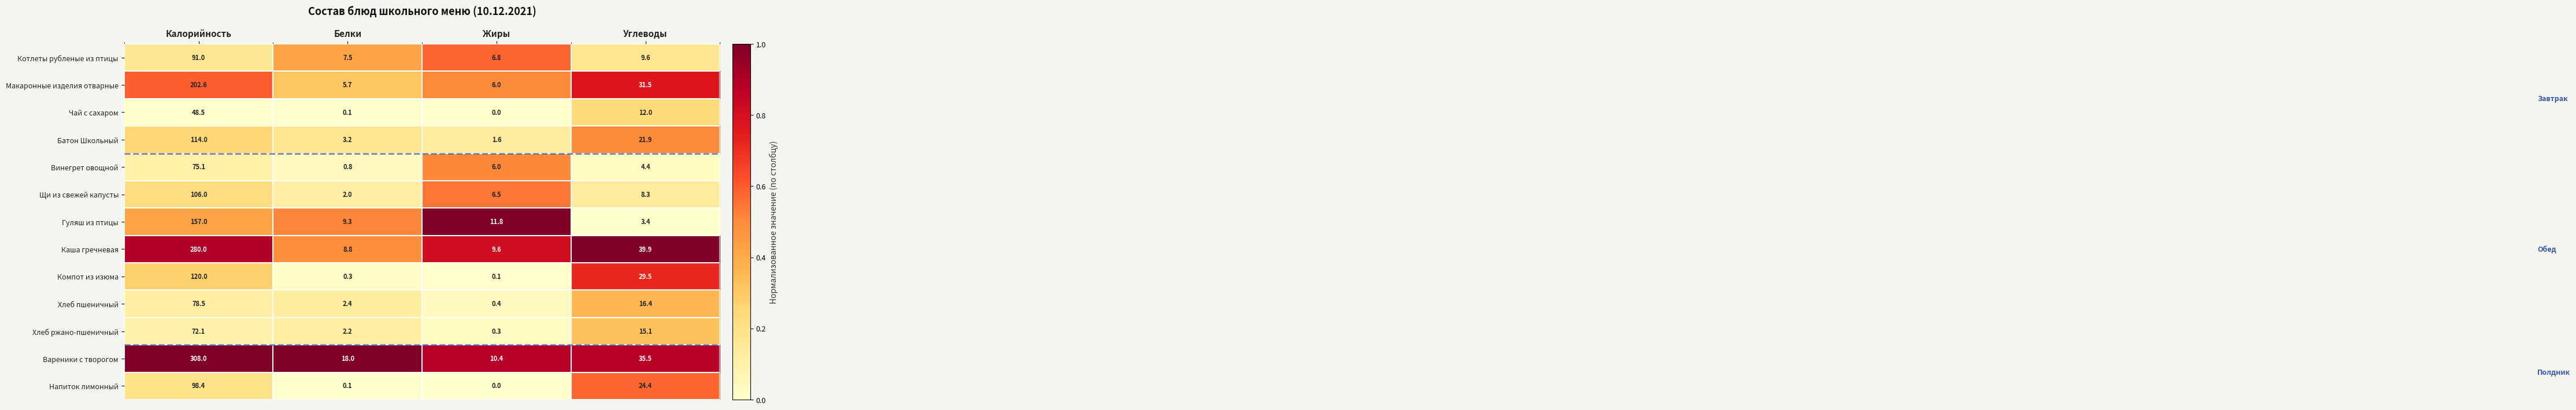

Between Калорийность and Белки, which series saw the biggest shift?

Вареники с творогом